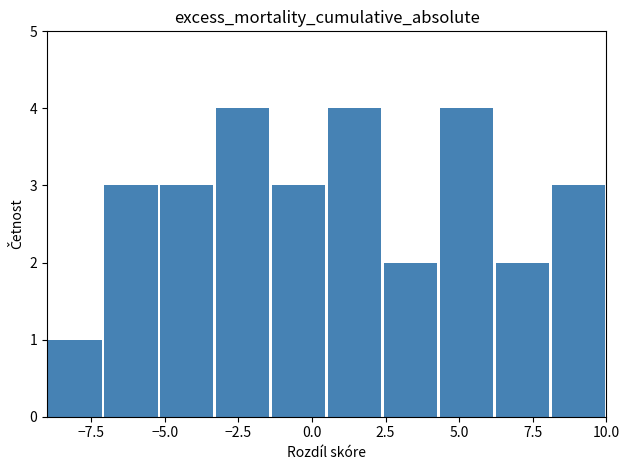

What is the greatest value displayed?

4